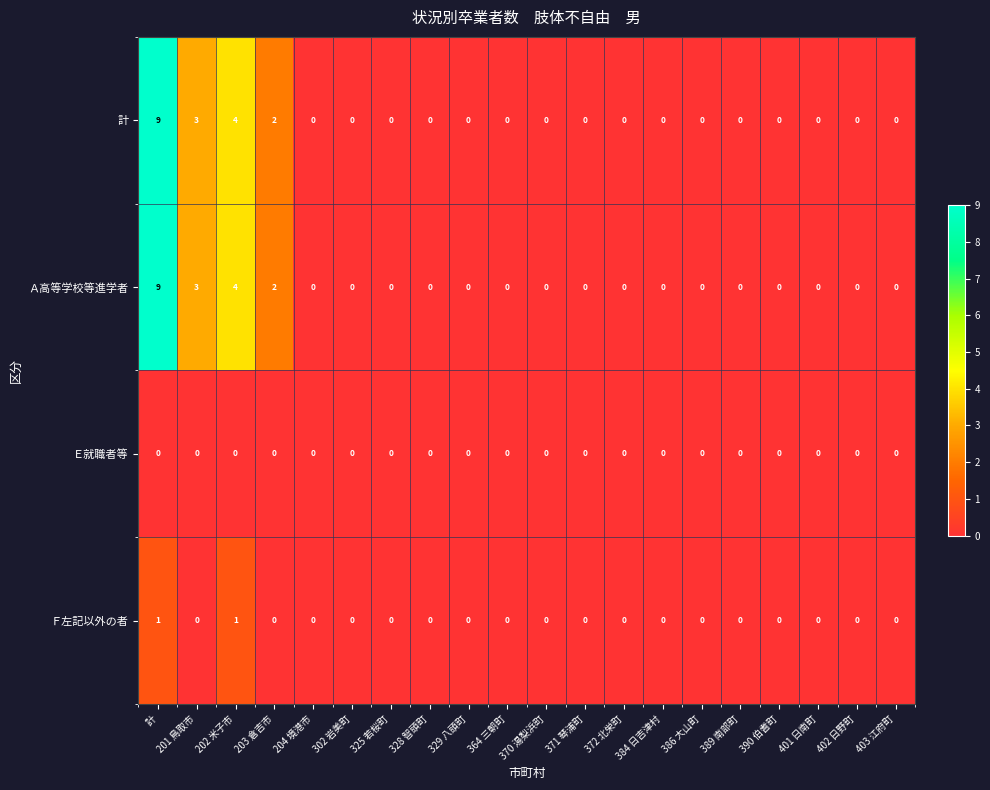

Count the Ａ高等学校等進学者 values in the range 0 to 1.

16